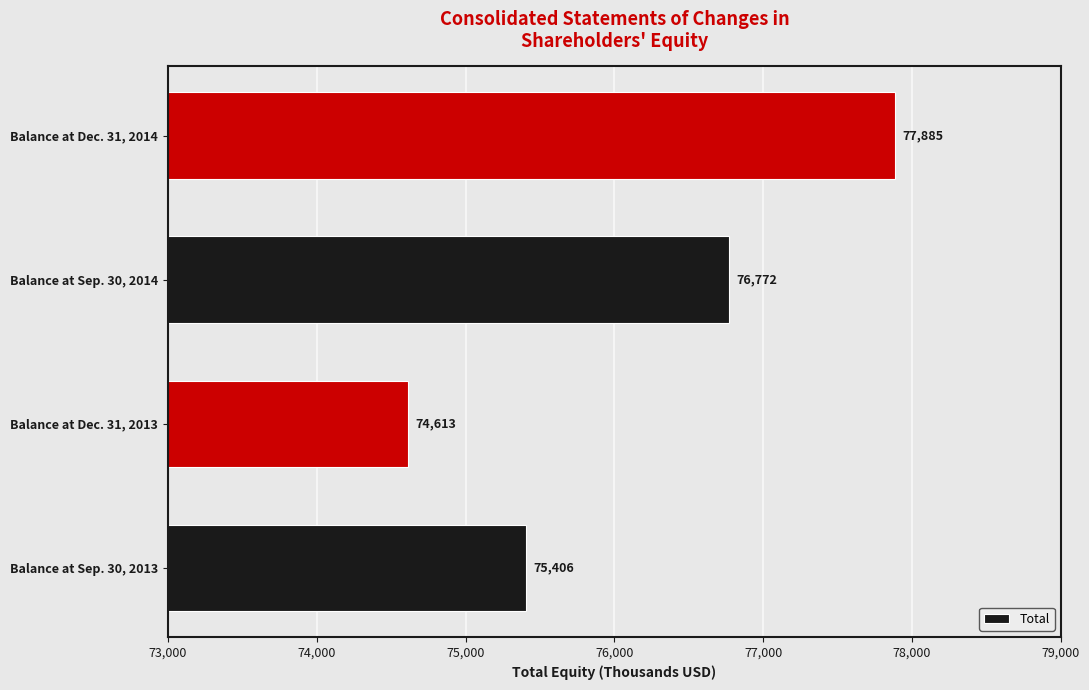

Rank the categories by value from highest to lowest.

Balance at Dec. 31, 2014, Balance at Sep. 30, 2014, Balance at Sep. 30, 2013, Balance at Dec. 31, 2013